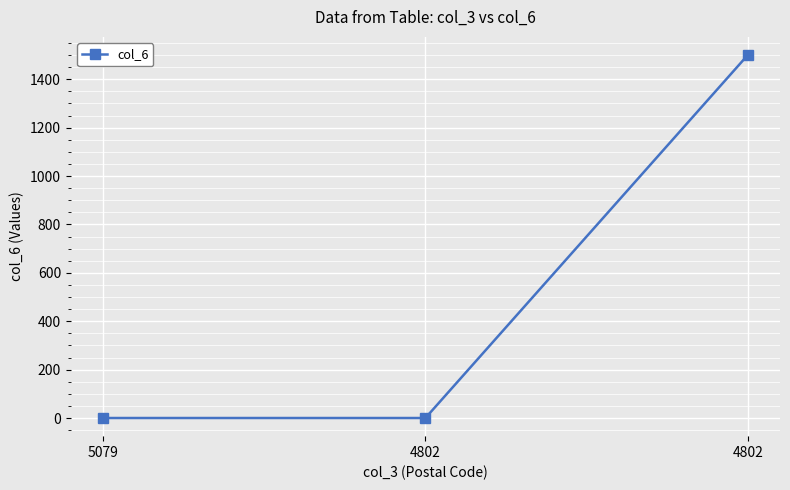

How many lines are shown in the chart?

1